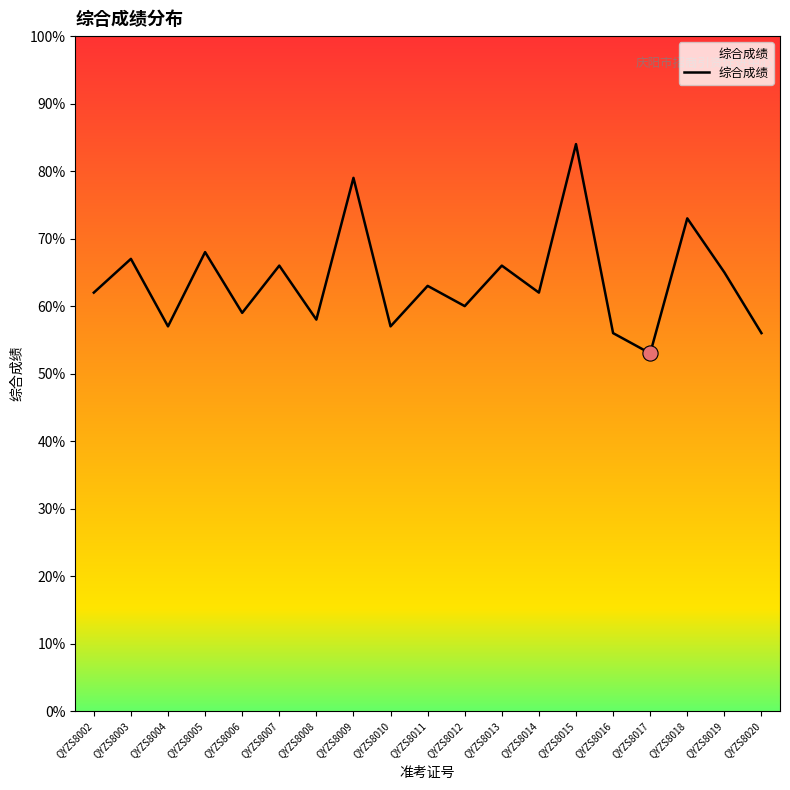

Which has a higher value, QYZS8007 or QYZS8003?

QYZS8003